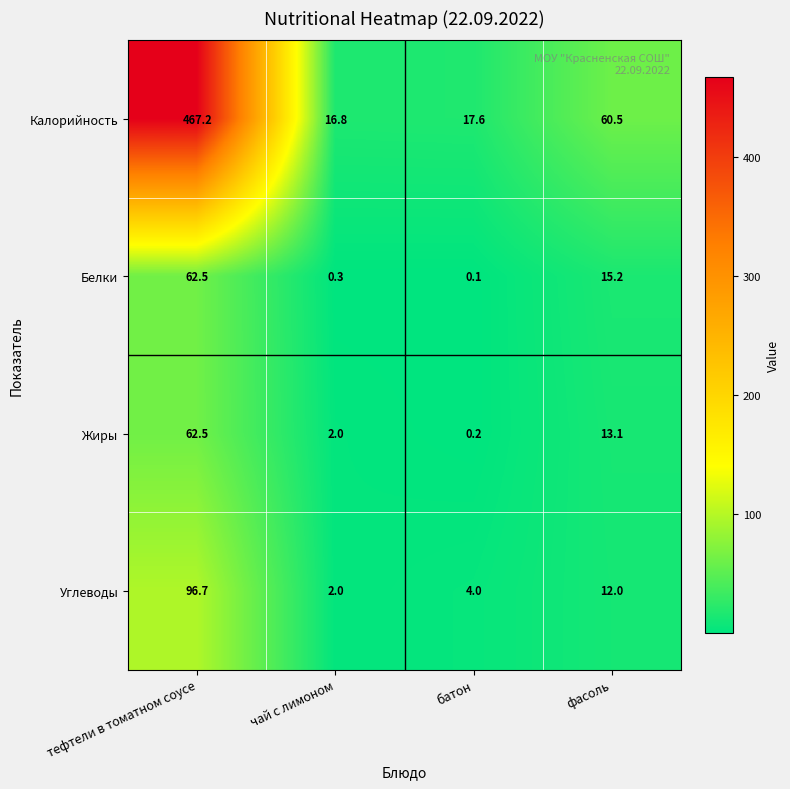

Which series has the largest range (max minus min)?

Калорийность